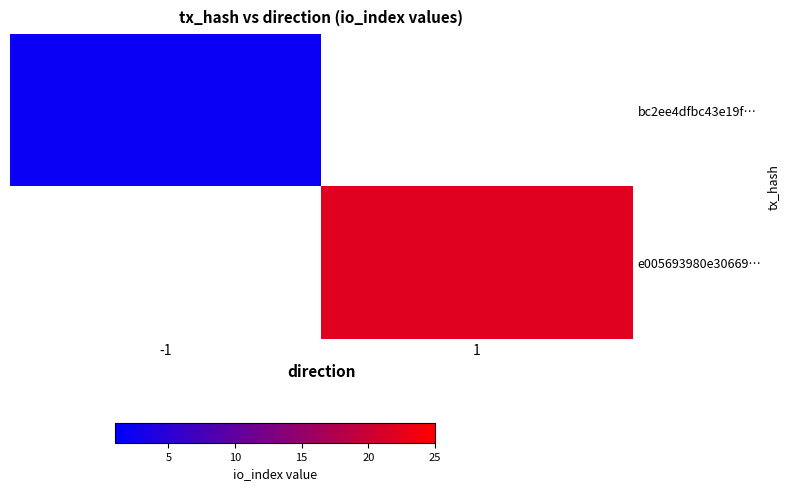

List the labels in order of bc2ee4dfbc43e19f… value, smallest first.

-1, 1